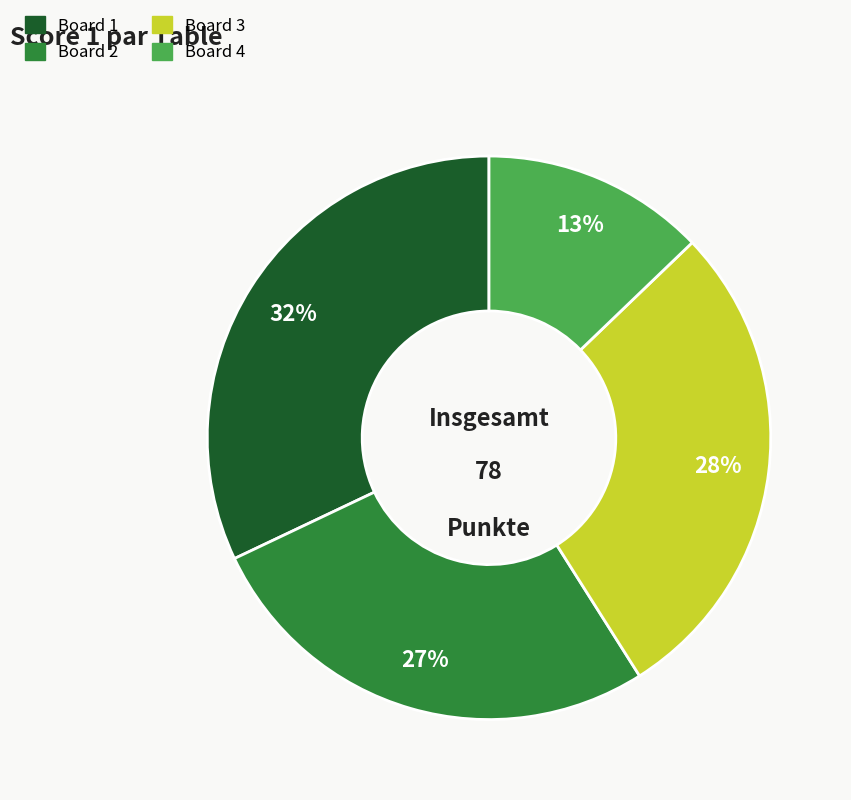

Which category has the biggest portion of the pie?

Board 1